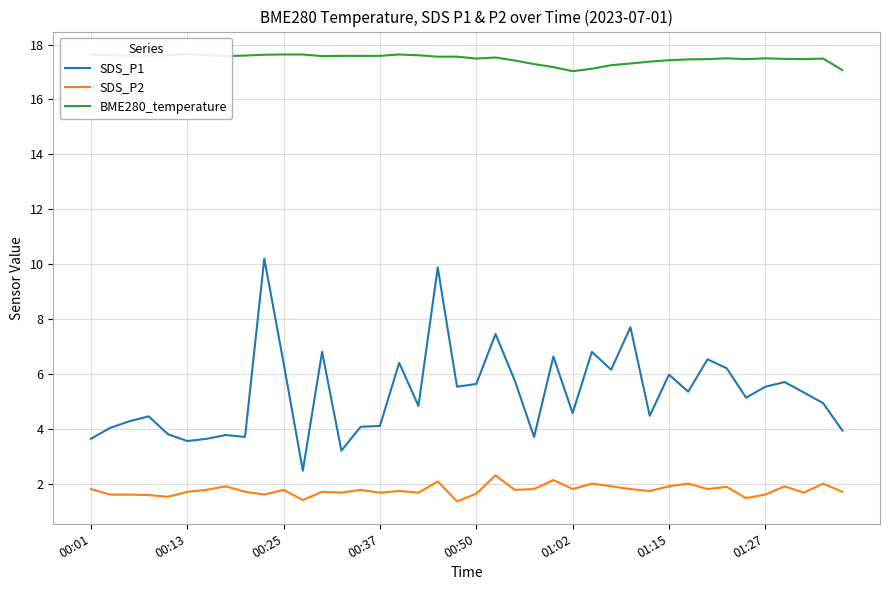

What is the sum of all BME280_temperature values?

699.5